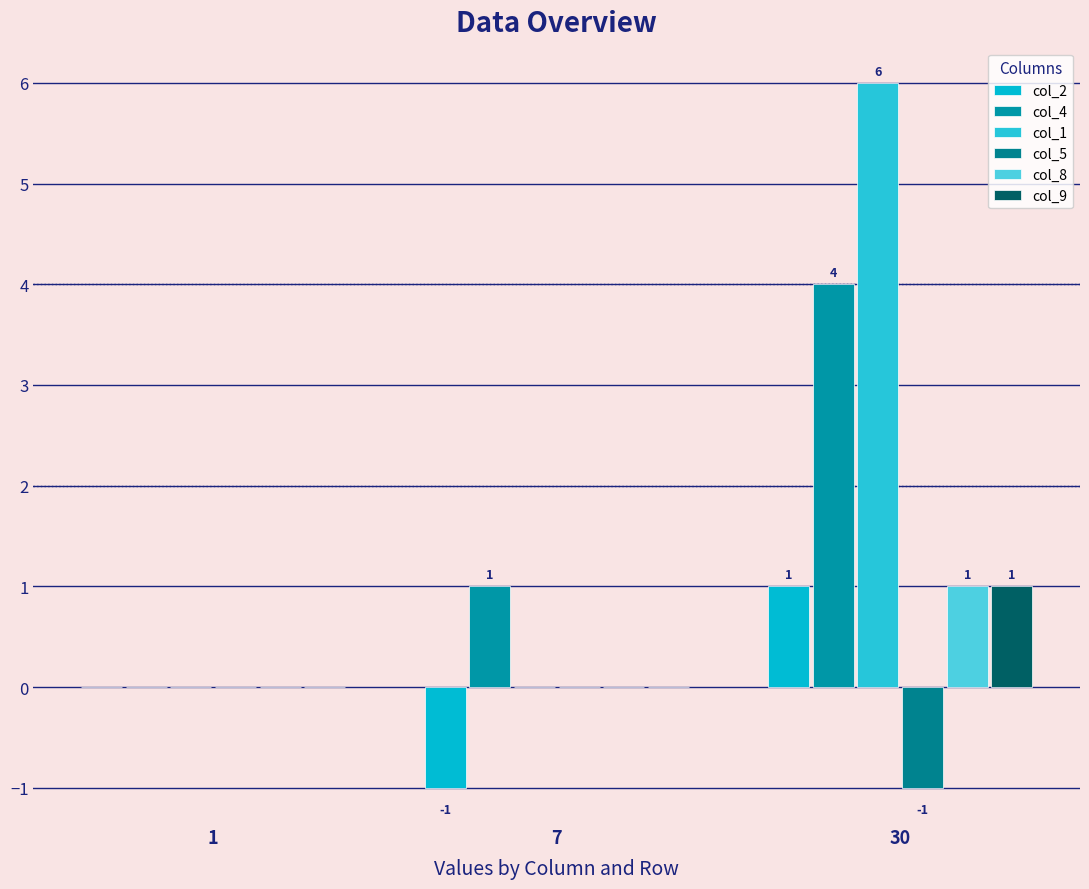

At how many categories does at least one series exceed 4?

1